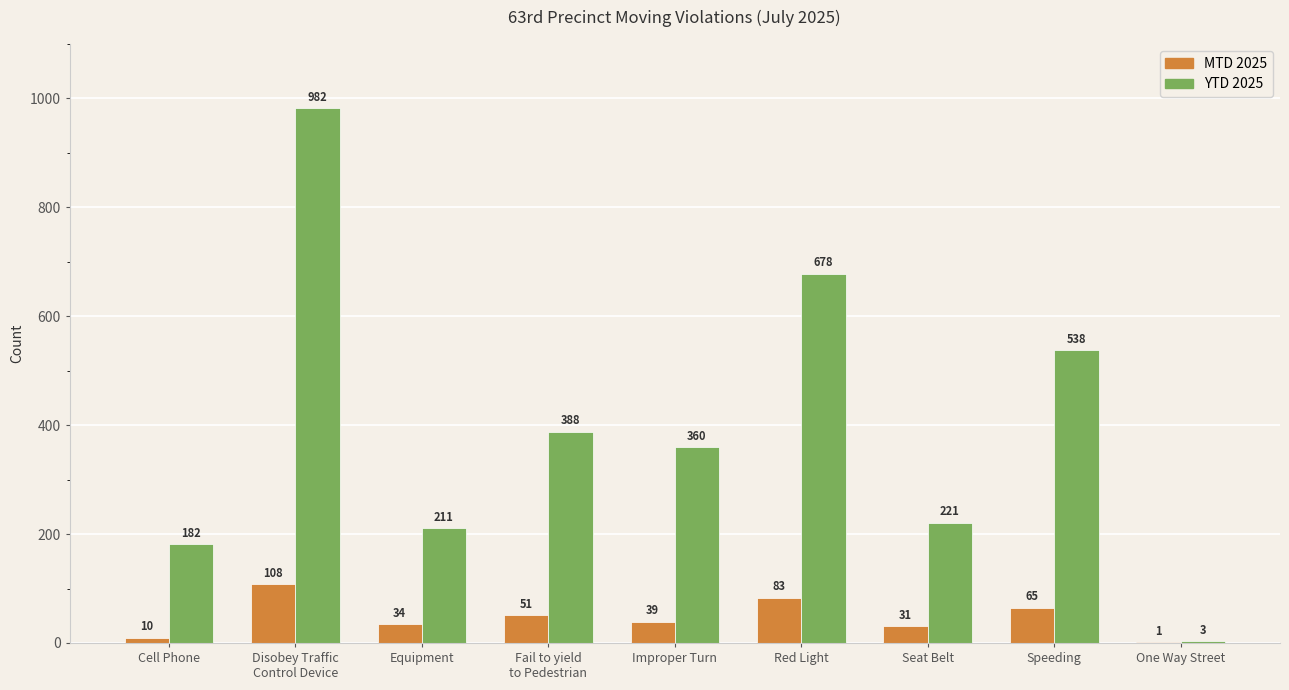

True or false: YTD 2025 has a value of 982 at Disobey Traffic
Control Device.

True